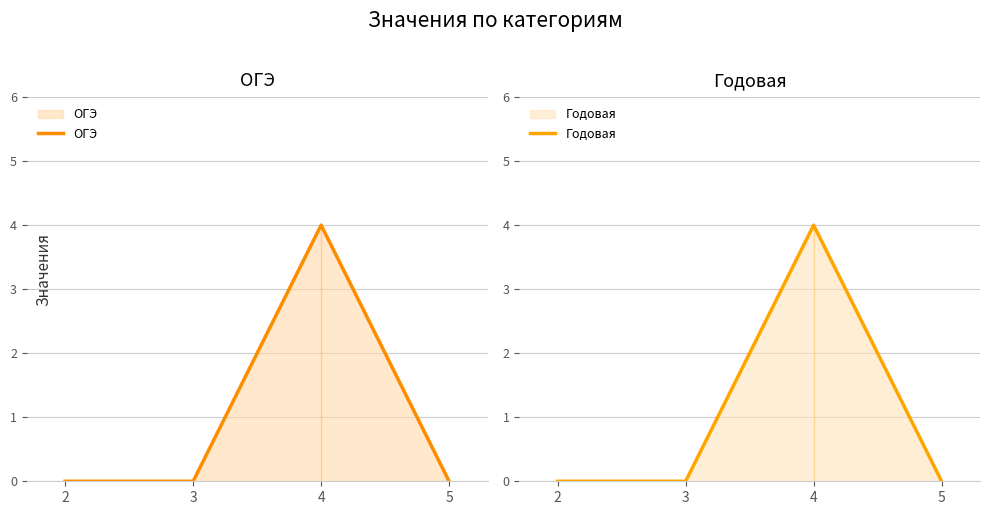

What is the difference between the maximum and second lowest values in the ОГЭ series?

4